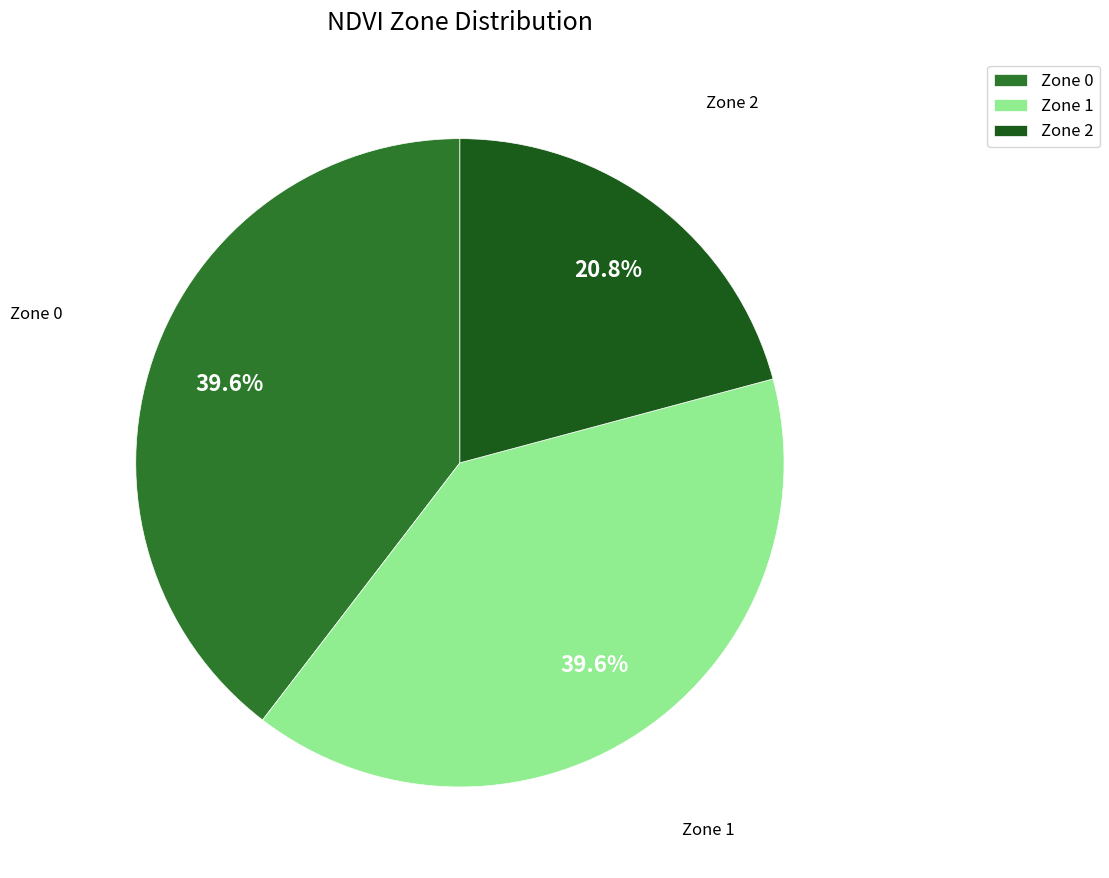

How much of the chart is everything except Zone 2?

79.2%